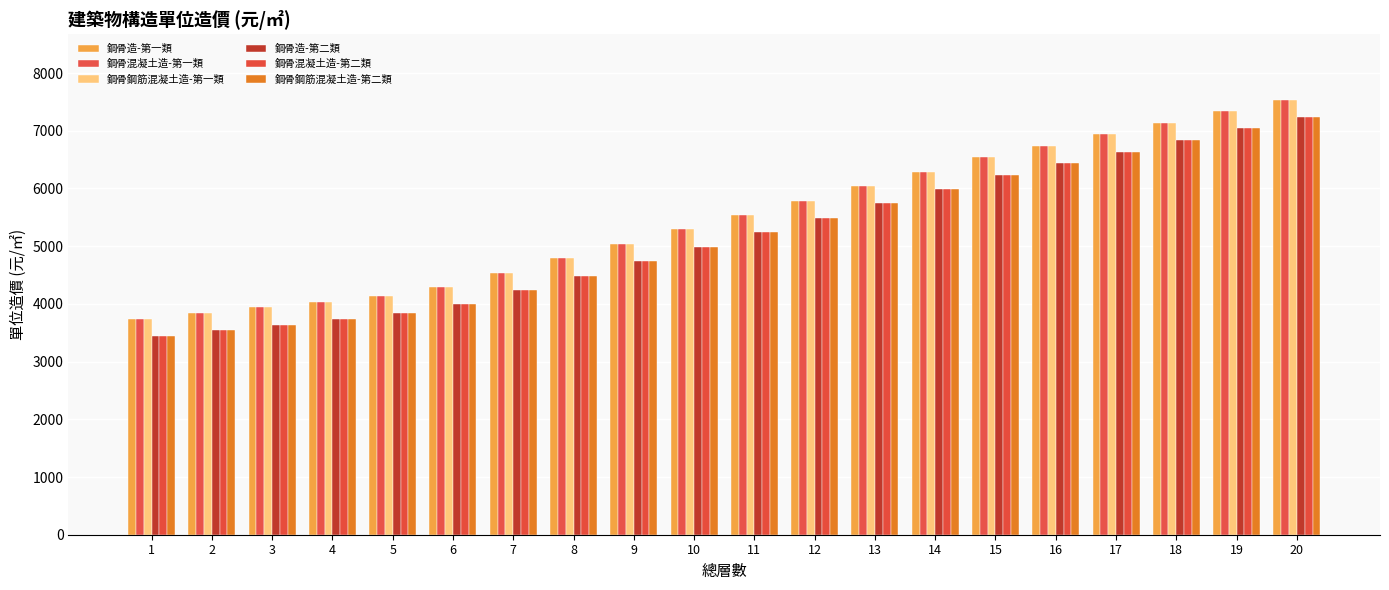

Which series has the largest total across all categories?

鋼骨造-第一類